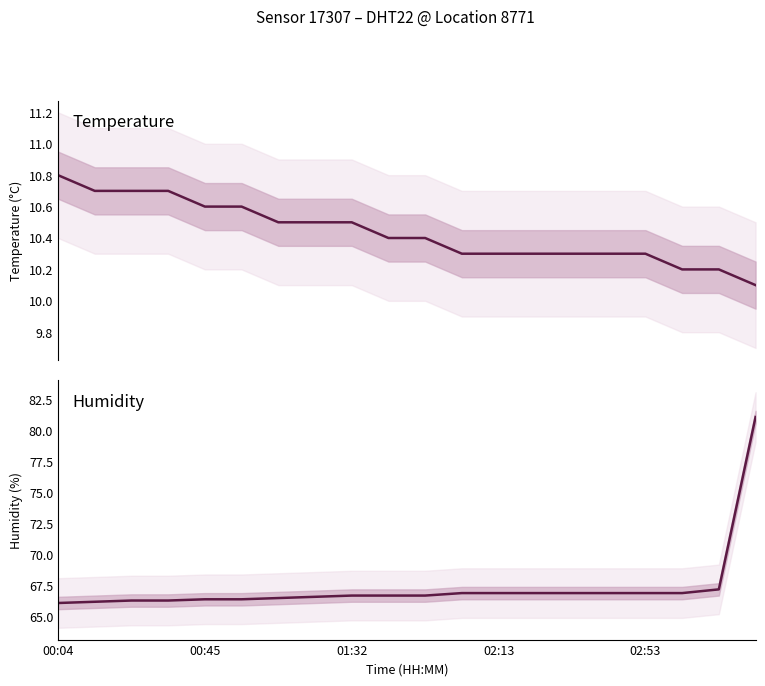

Does the chart display data point markers on the line(s)?

No